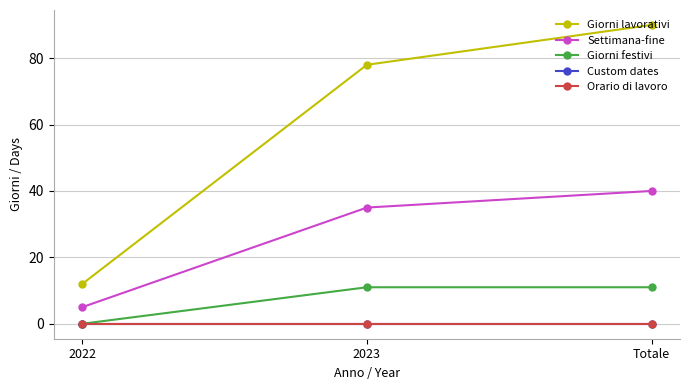

The value of Giorni festivi at 2022 is 0. True or false?

True